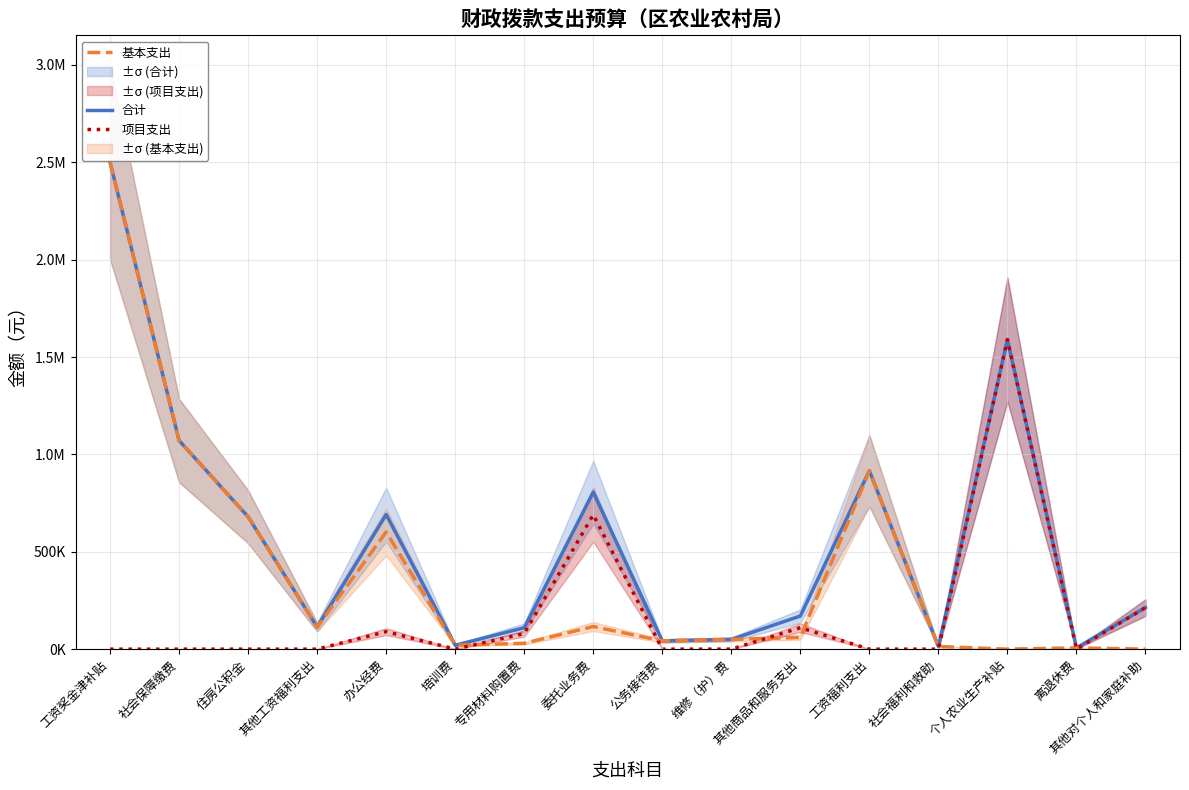

List the series in order of their overall mean, lowest first.

项目支出, 基本支出, 合计